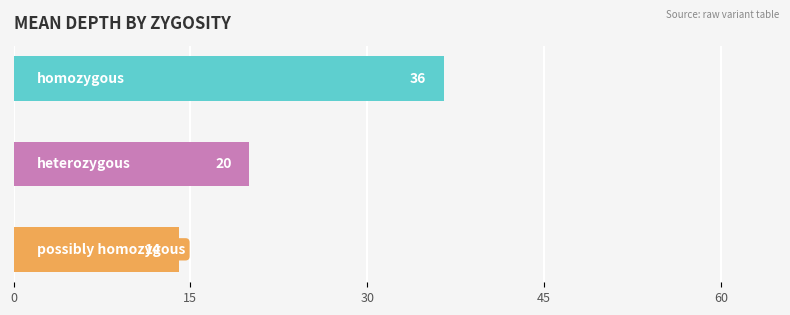

How many values exceed 18?

2